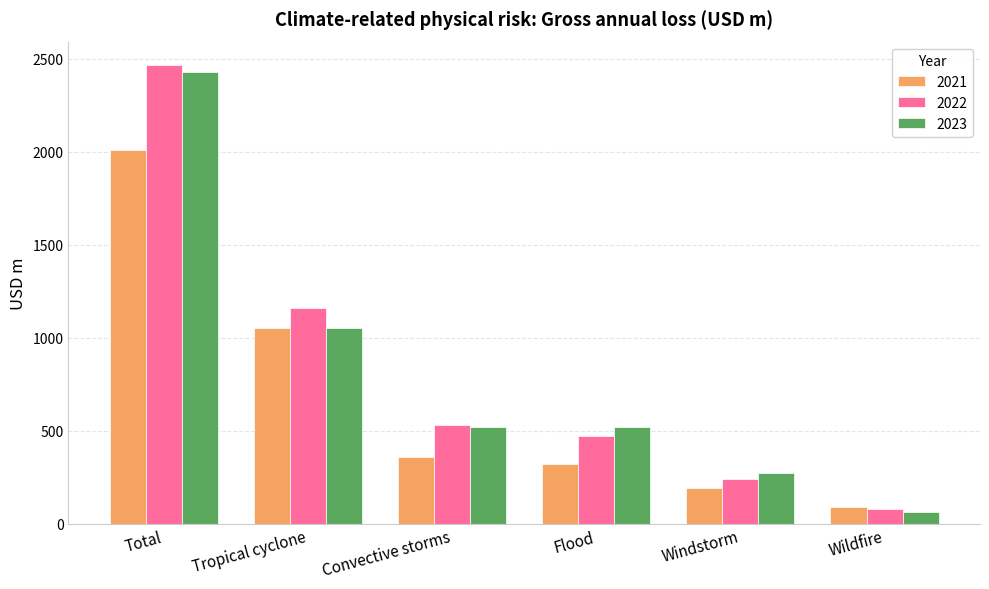

Which label corresponds to the smallest value in the chart?

Wildfire